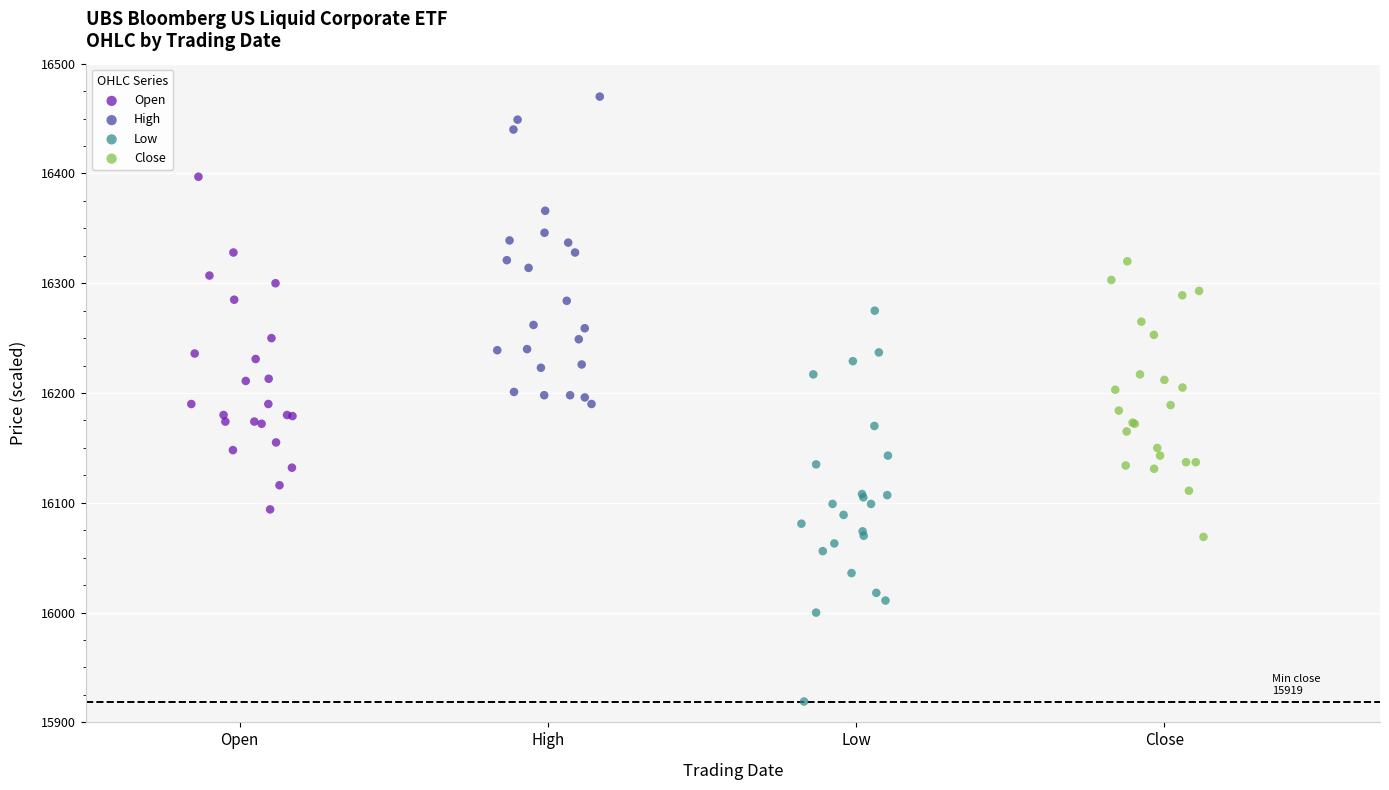

Which series has the widest spread of Y values?

Low